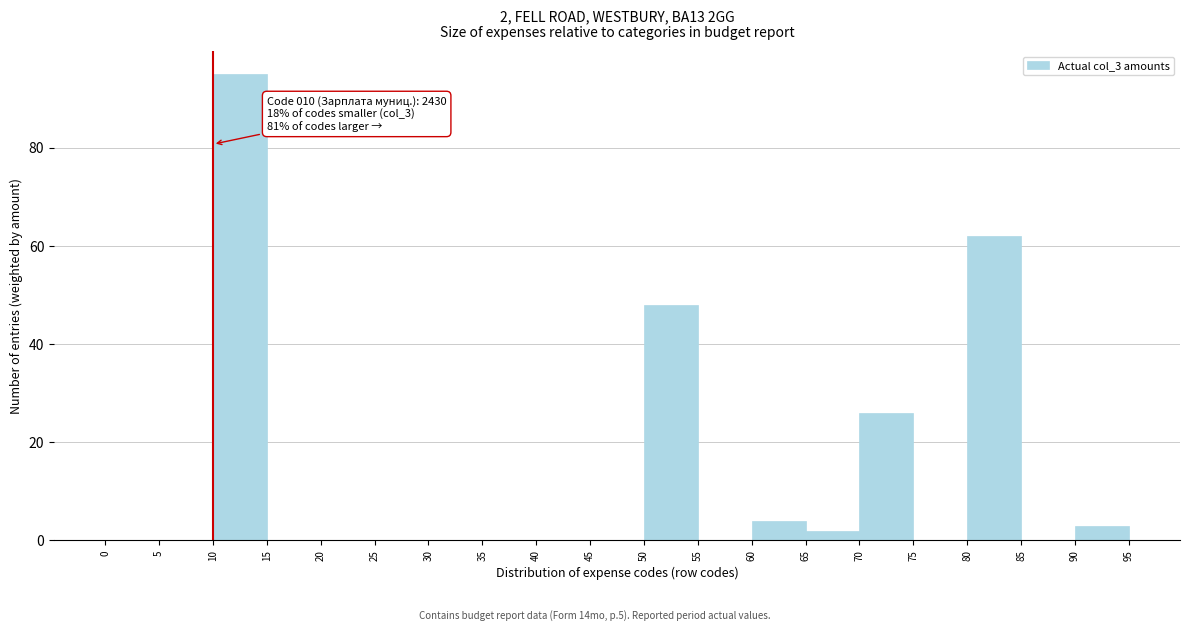

Which range on the x-axis has the tallest bar?

10 to 15